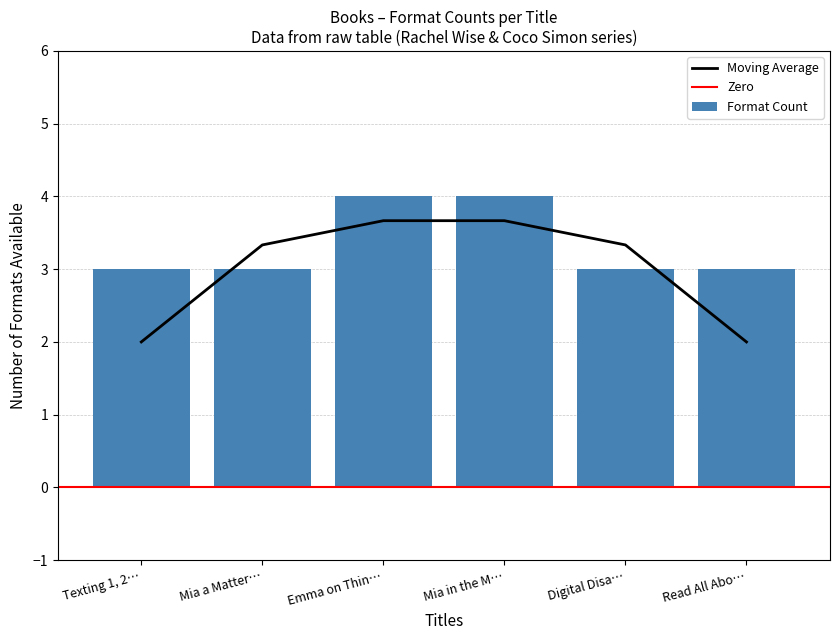

Rank the categories by value from lowest to highest.

Texting 1, 2…, Mia a Matter…, Digital Disa…, Read All Abo…, Emma on Thin…, Mia in the M…